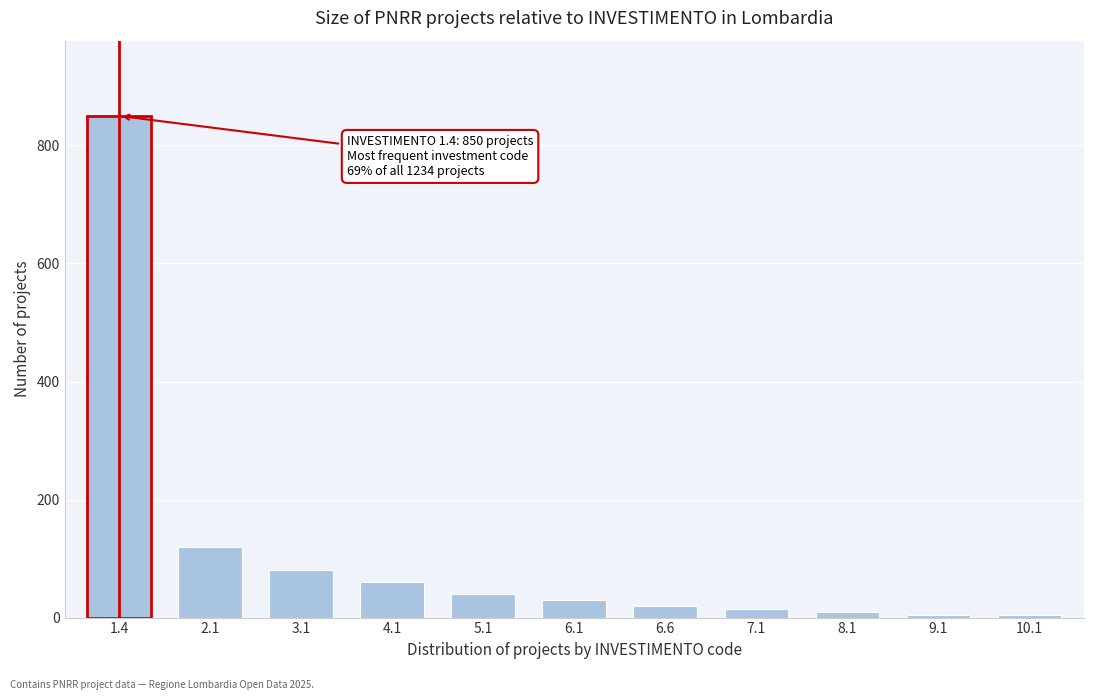

Is it true that the value at 4.1 is 60?

True